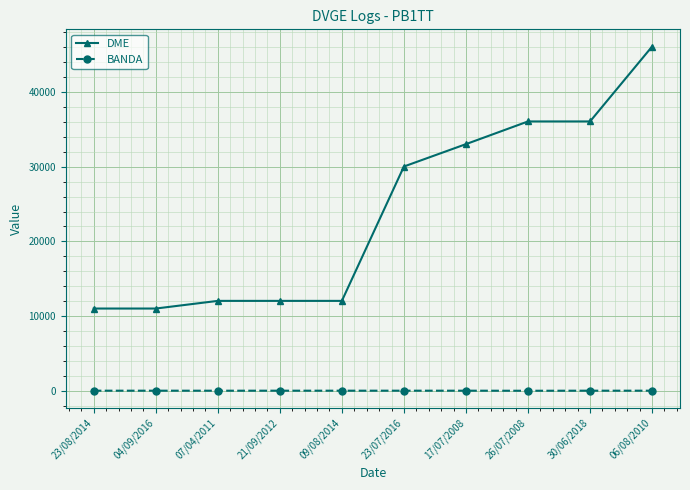

True or false: DME and BANDA intersect in this chart.

False